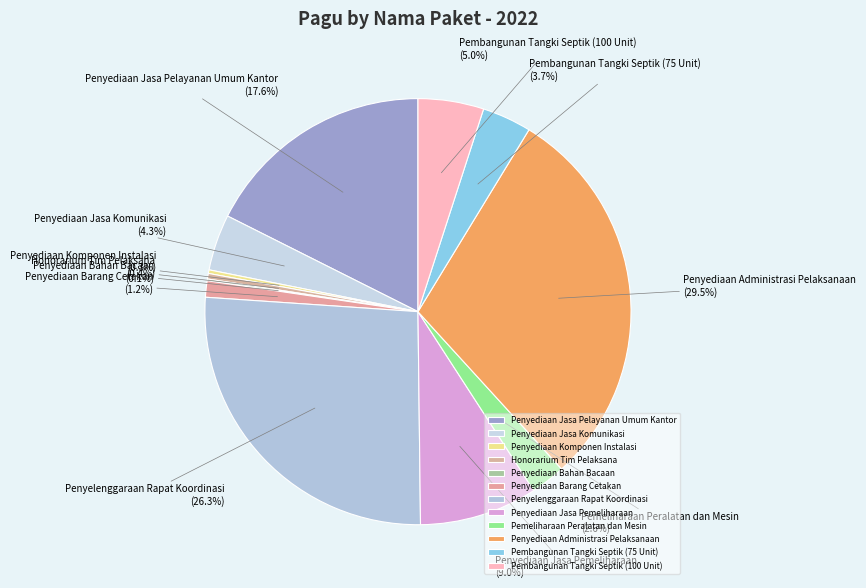

What is the total percentage of Penyediaan Jasa Komunikasi and Honorarium Tim Pelaksana?

4.7%